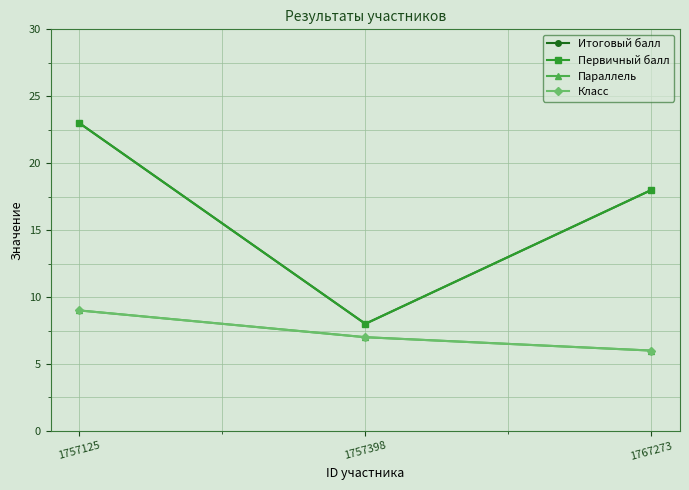

What is the value of the Первичный балл point at the 2nd from the left?

8